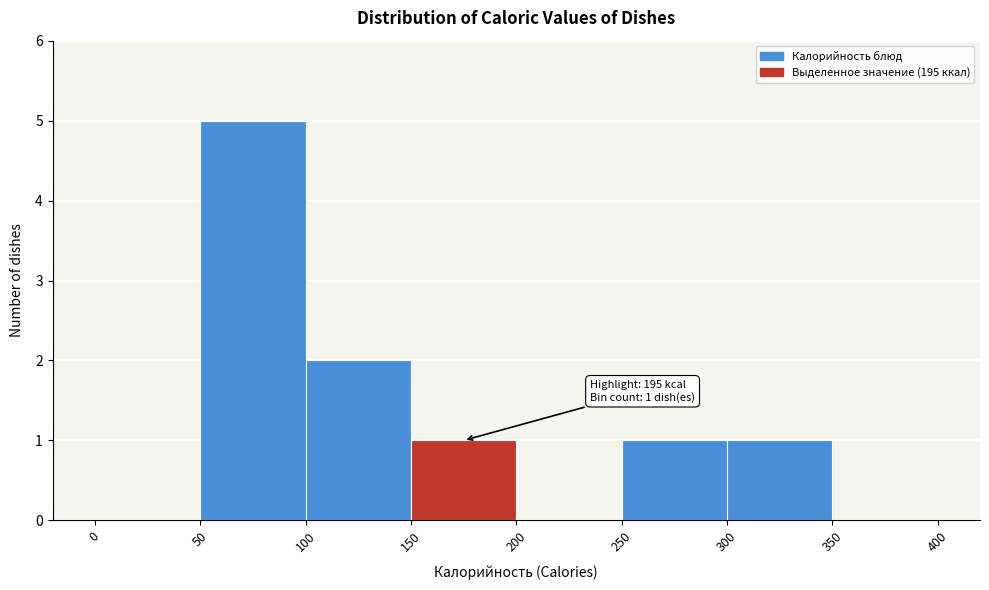

Which range on the x-axis has the tallest bar?

50 to 100